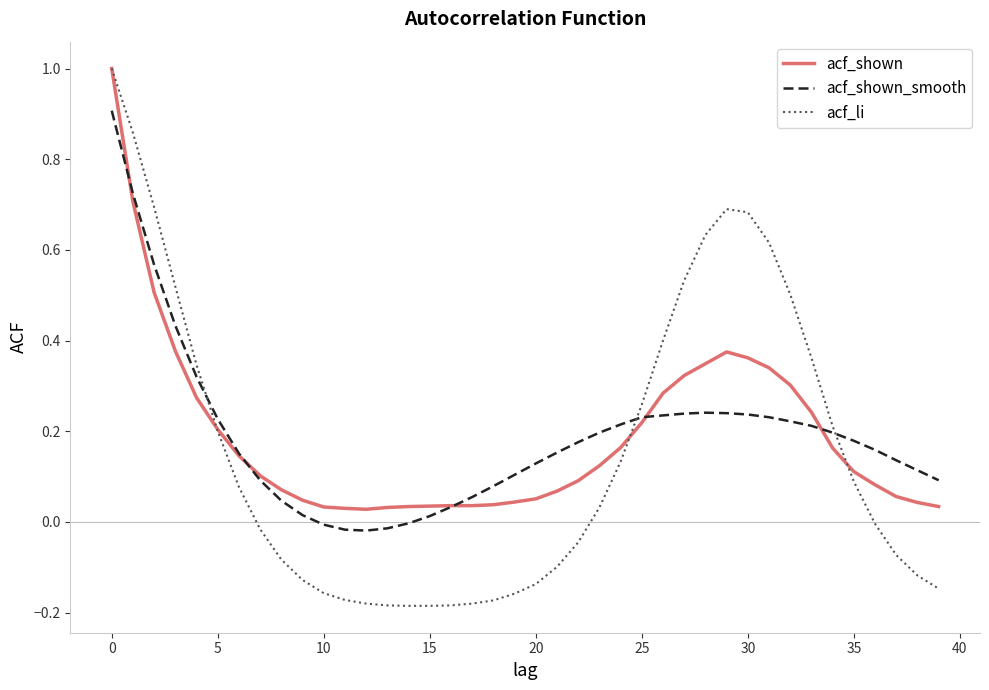

What is the maximum value shown in the chart?

1.0